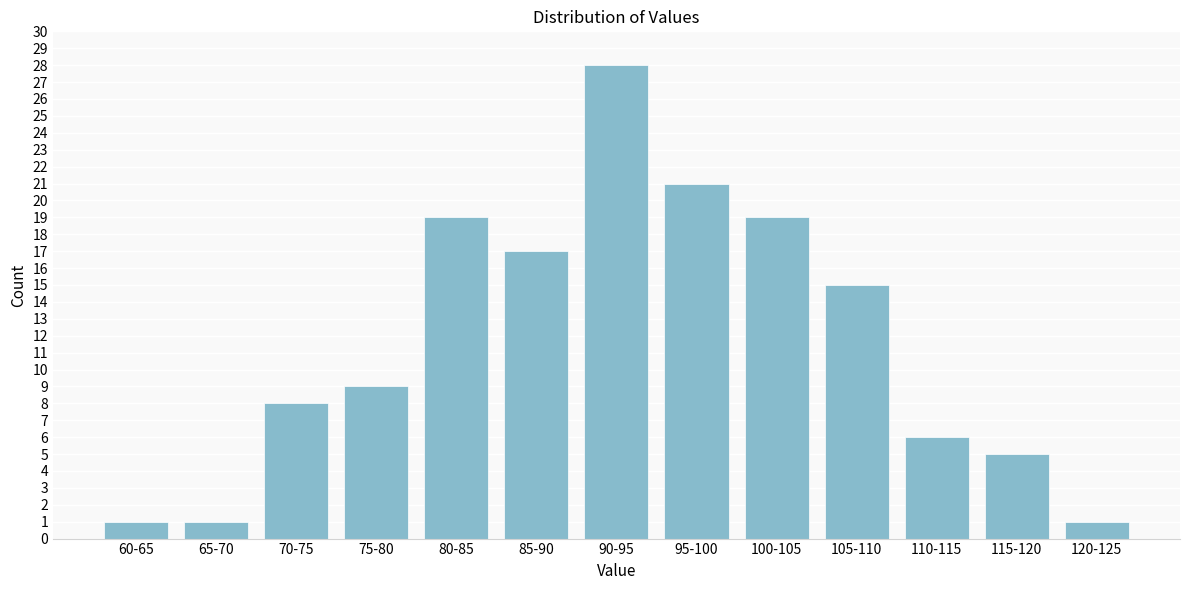

Reading left to right, extract all data points from this chart.

1	1	8	9	19	17	28	21	19	15	6	5	1